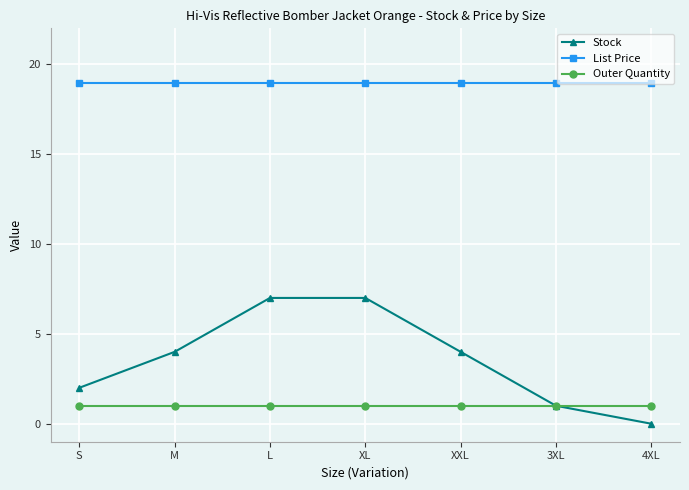

The Stock series shows 9.2 at XL. True or false?

False